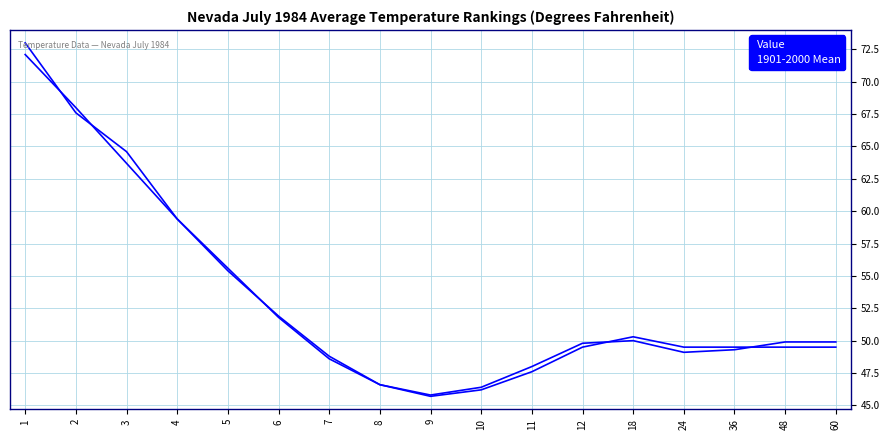

How many values in the 1901-2000 Mean series exceed 49?

12